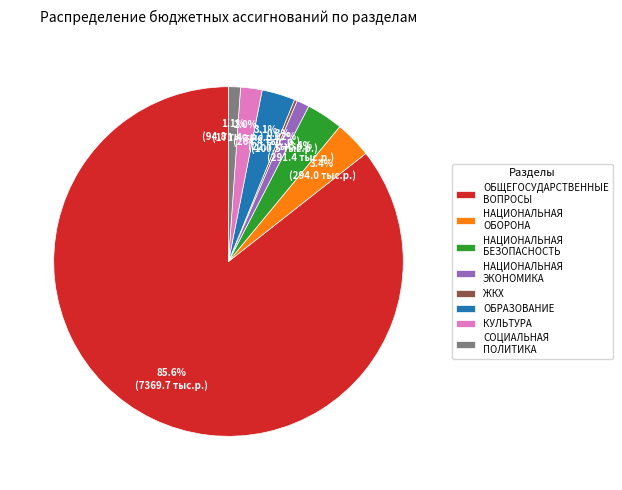

Which slice represents more than half of the pie?

ОБЩЕГОСУДАРСТВЕННЫЕ ВОПРОСЫ